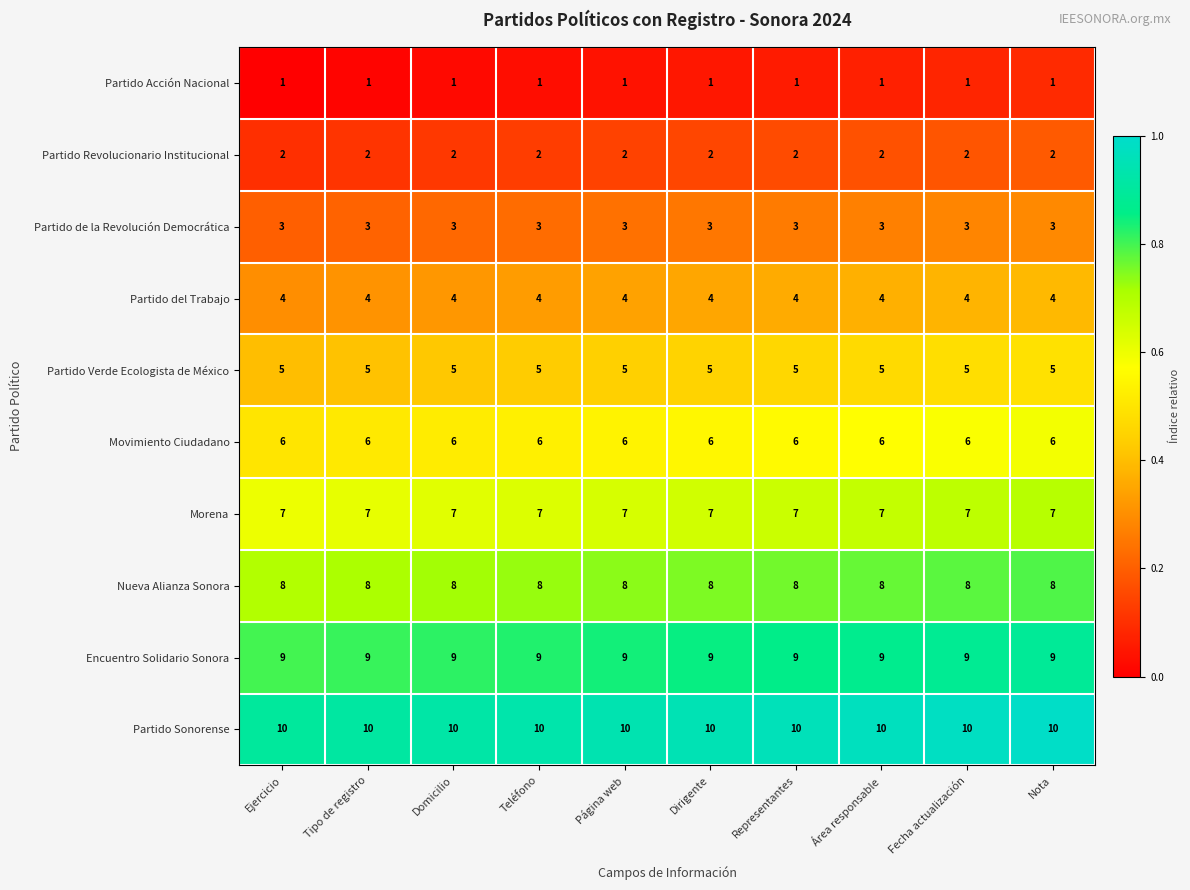

What is the total value across all series at Tipo de registro?

55